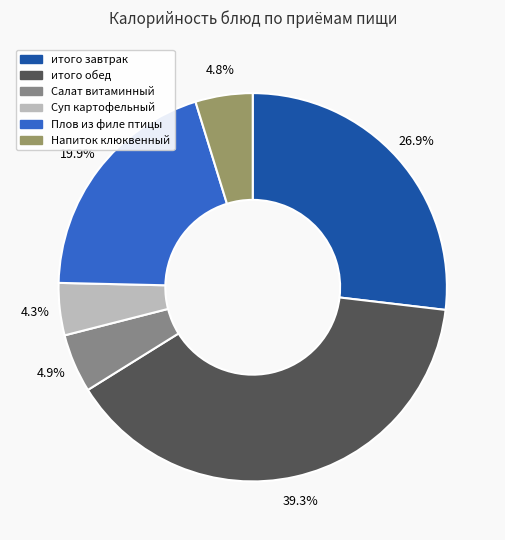

Is there a majority slice in this chart?

No